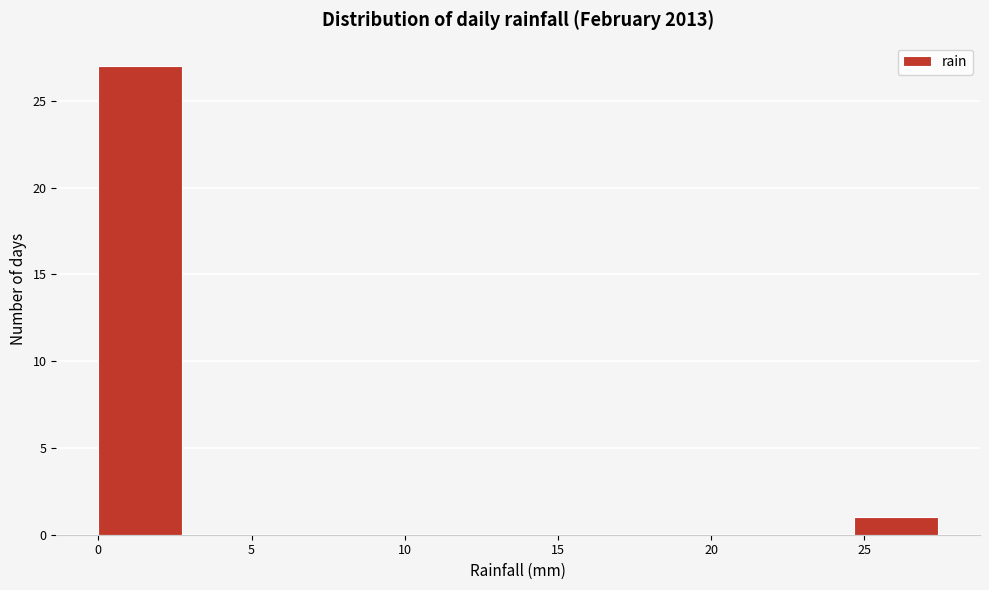

Which range on the x-axis has the tallest bar?

0.0 to 2.5